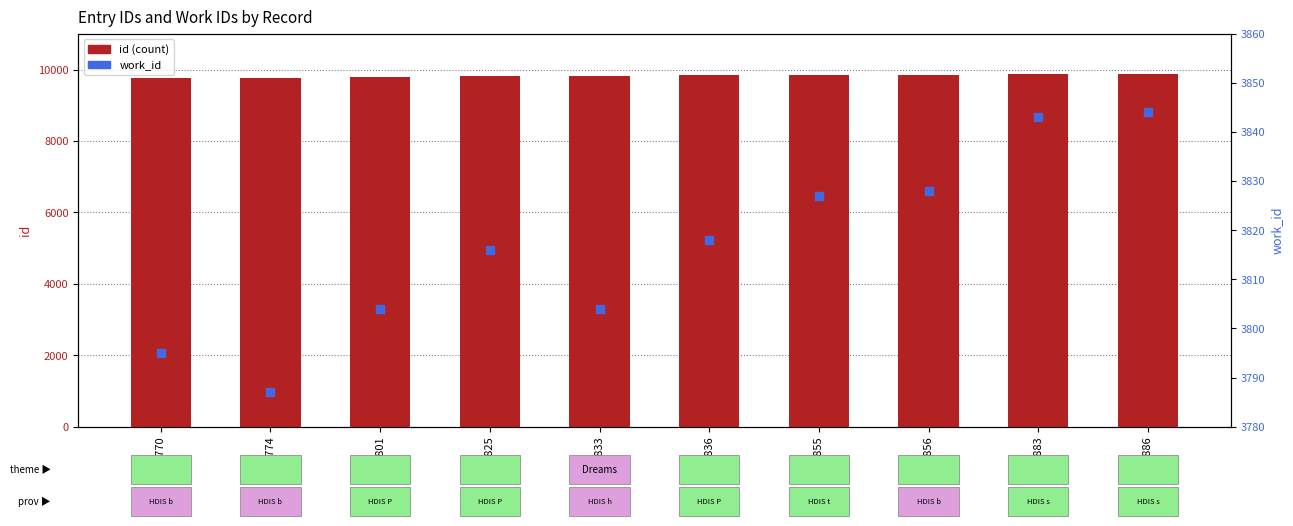

At how many categories does at least one series exceed 6647?

10